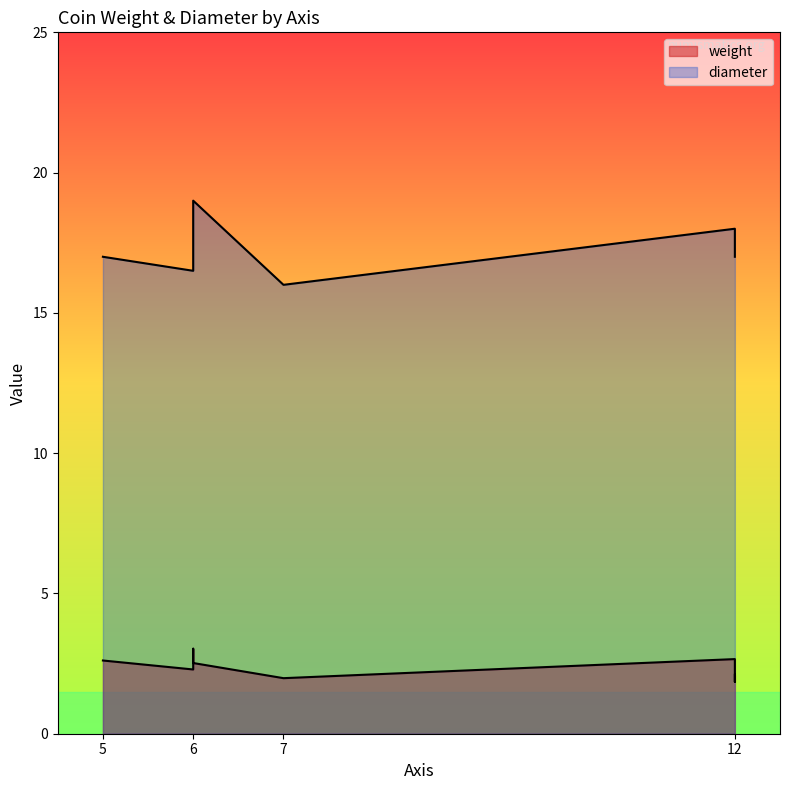

Is the value of diameter at 6 greater than the value of weight at 12?

Yes